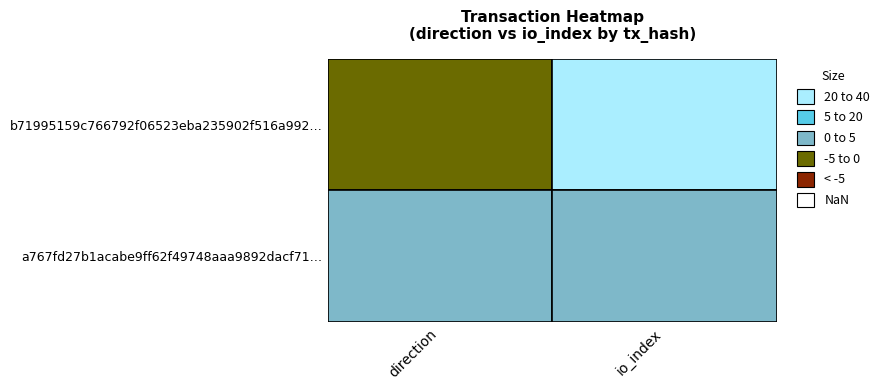

Reading right to left, transcribe all the data shown in this chart.

b71995159c766792f06523eba235902f516a992: 1=31	0=-1
a767fd27b1acabe9ff62f49748aaa9892dacf71: 1=3	0=1